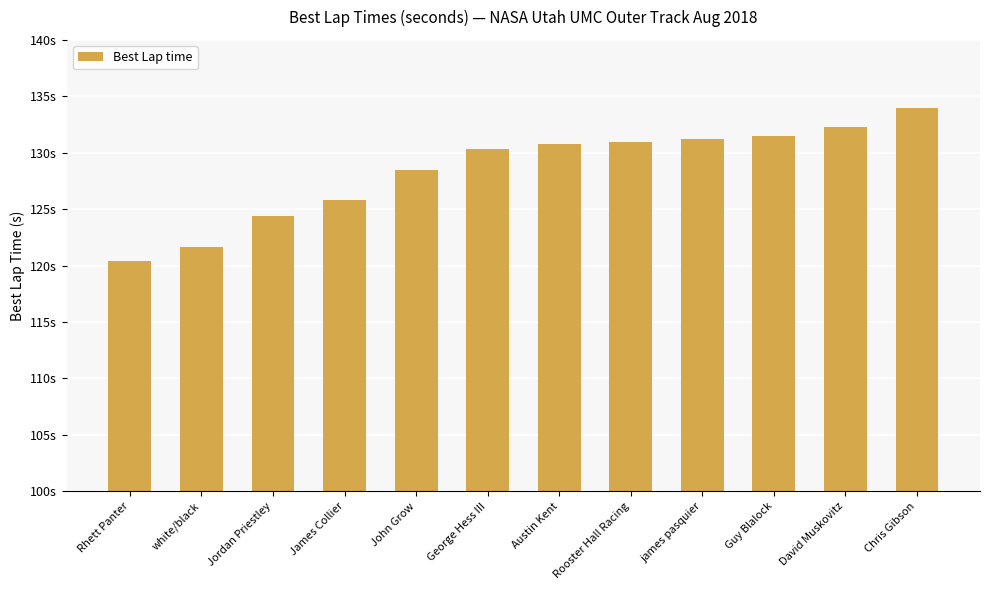

What is the value of the 11th bar from the left?

132.3